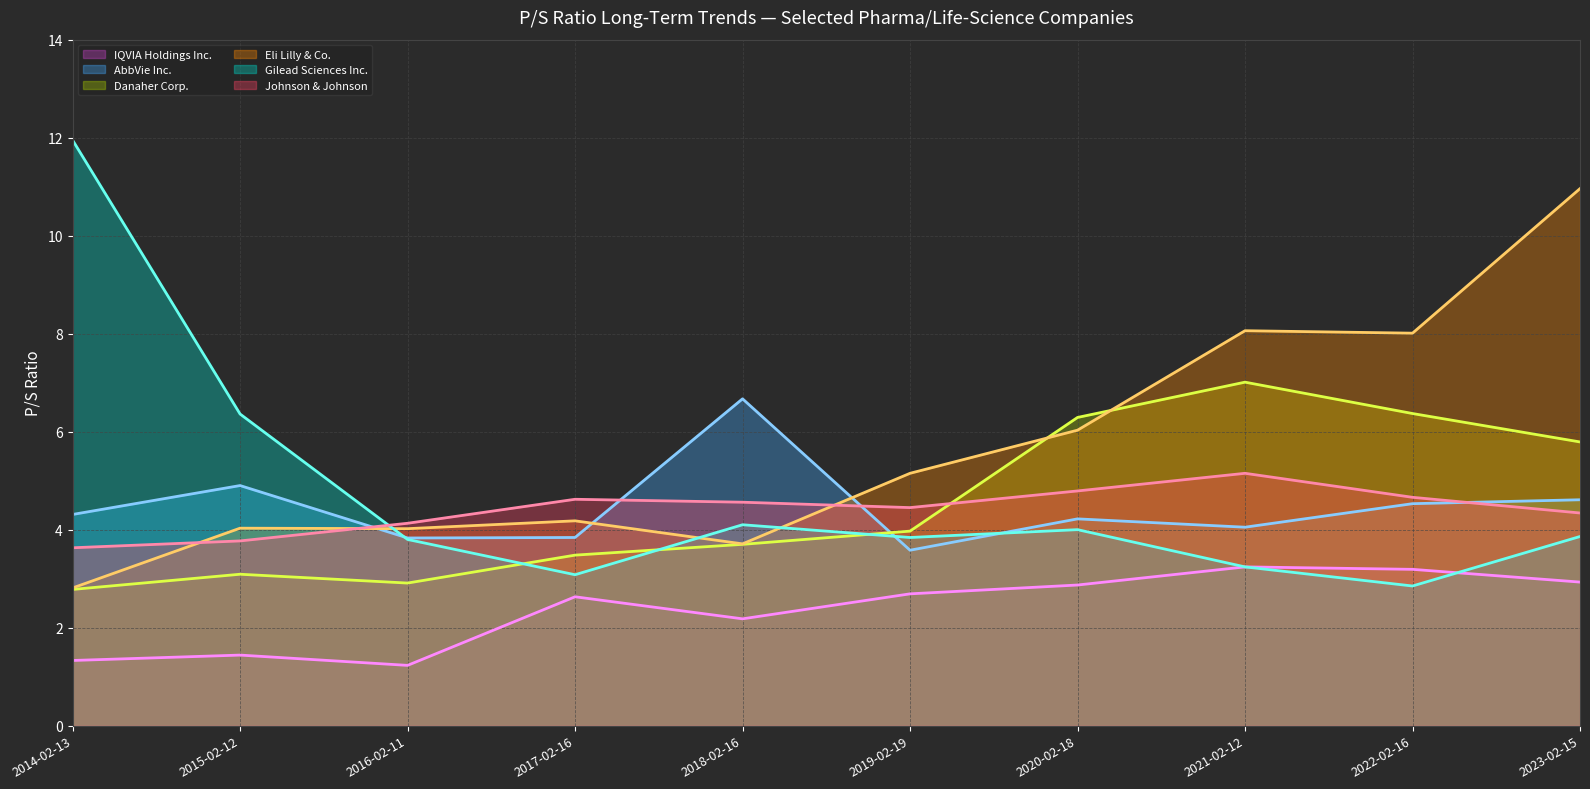

What is the difference between the maximum and minimum values in the Gilead Sciences Inc. series?

9.1